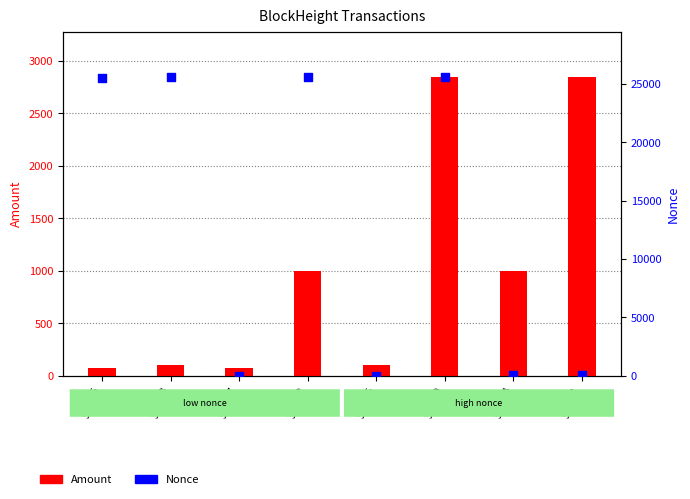

Which series reaches the maximum Y coordinate?

Nonce